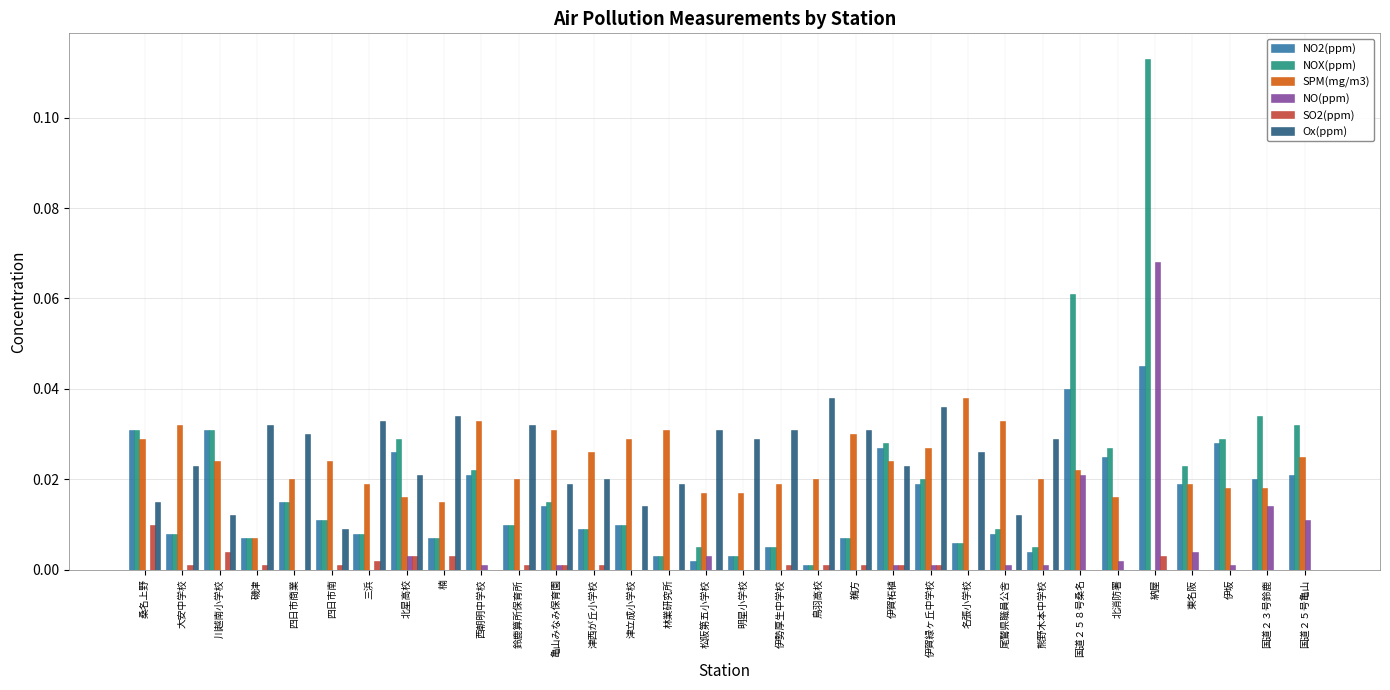

How many groups of bars are there?

32